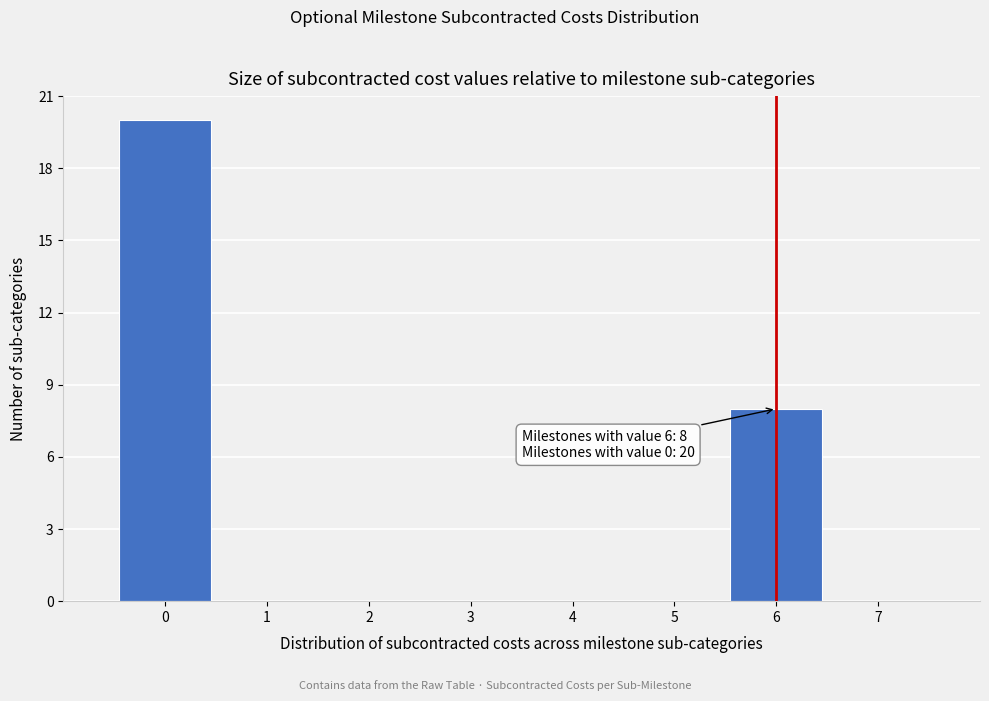

Over which range of the x-axis is the bar tallest?

-0.5 to 0.5